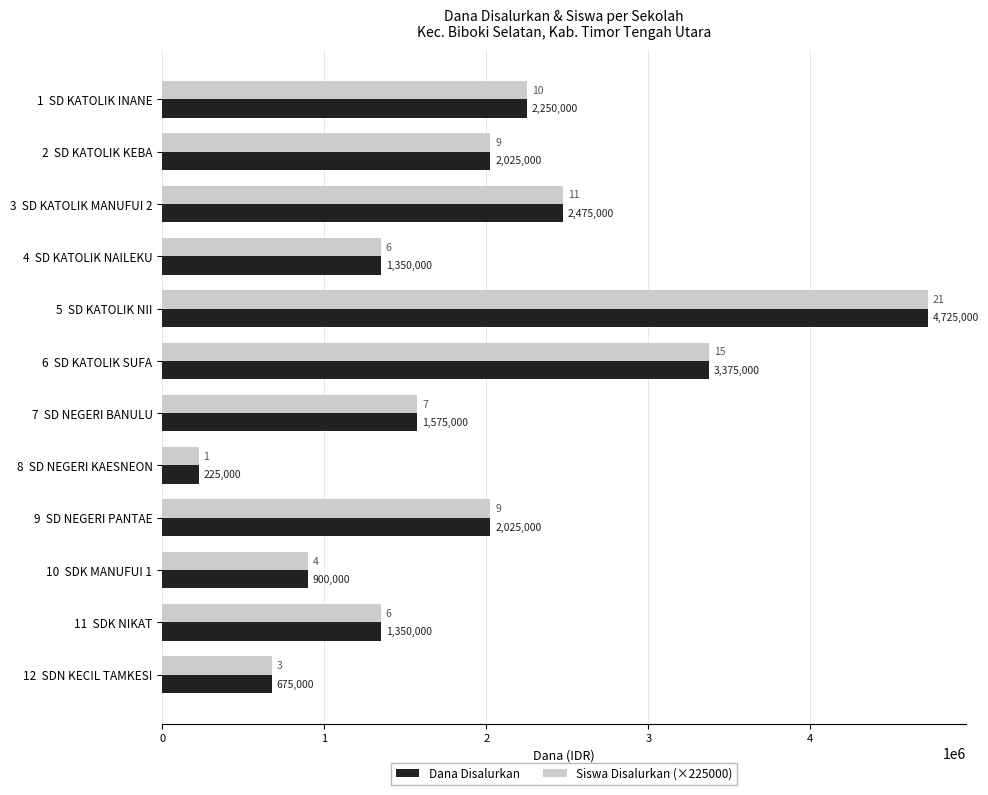

Where is Dana Disalurkan nearest to the value 2475000?

3  SD KATOLIK MANUFUI 2